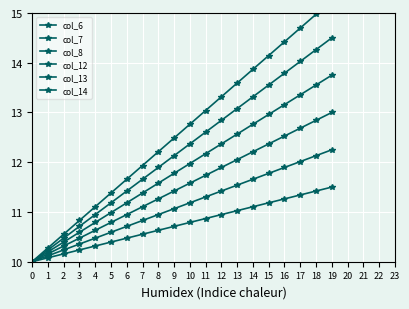

Reading left to right, what are all the values shown in this chart?

col_6: 10.0	10.1	10.2	10.2	10.3	10.4	10.5	10.6	10.6	10.7	10.8	10.9	10.9	11.0	11.1	11.2	11.3	11.3	11.4	11.5
col_7: 10.0	10.1	10.2	10.4	10.5	10.6	10.7	10.8	10.9	11.1	11.2	11.3	11.4	11.5	11.7	11.8	11.9	12.0	12.1	12.2
col_8: 10.0	10.2	10.3	10.5	10.6	10.8	10.9	11.1	11.3	11.4	11.6	11.7	11.9	12.1	12.2	12.4	12.5	12.7	12.8	13.0
col_12: 10.0	10.2	10.4	10.6	10.8	11.0	11.2	11.4	11.6	11.8	12.0	12.2	12.4	12.6	12.8	13.0	13.2	13.4	13.6	13.8
col_13: 10.0	10.2	10.5	10.7	10.9	11.2	11.4	11.7	11.9	12.1	12.4	12.6	12.8	13.1	13.3	13.6	13.8	14.0	14.3	14.5
col_14: 10.0	10.3	10.6	10.8	11.1	11.4	11.7	11.9	12.2	12.5	12.8	13.0	13.3	13.6	13.9	14.1	14.4	14.7	15.0	15.2